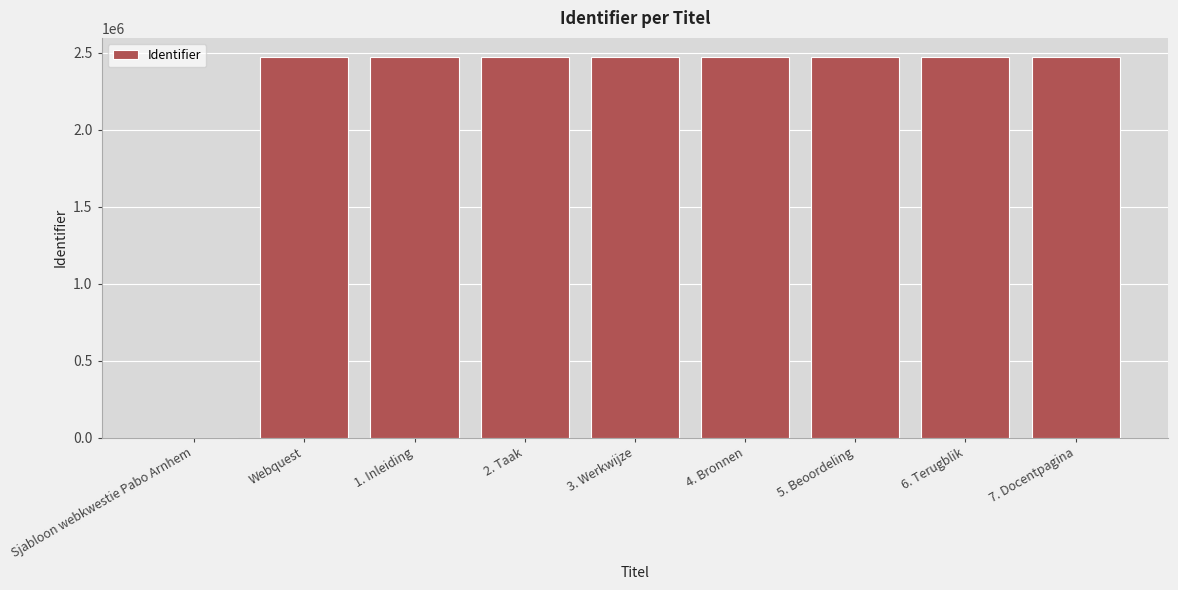

What is the sum of the values at 3. Werkwijze and 6. Terugblik?

4942716